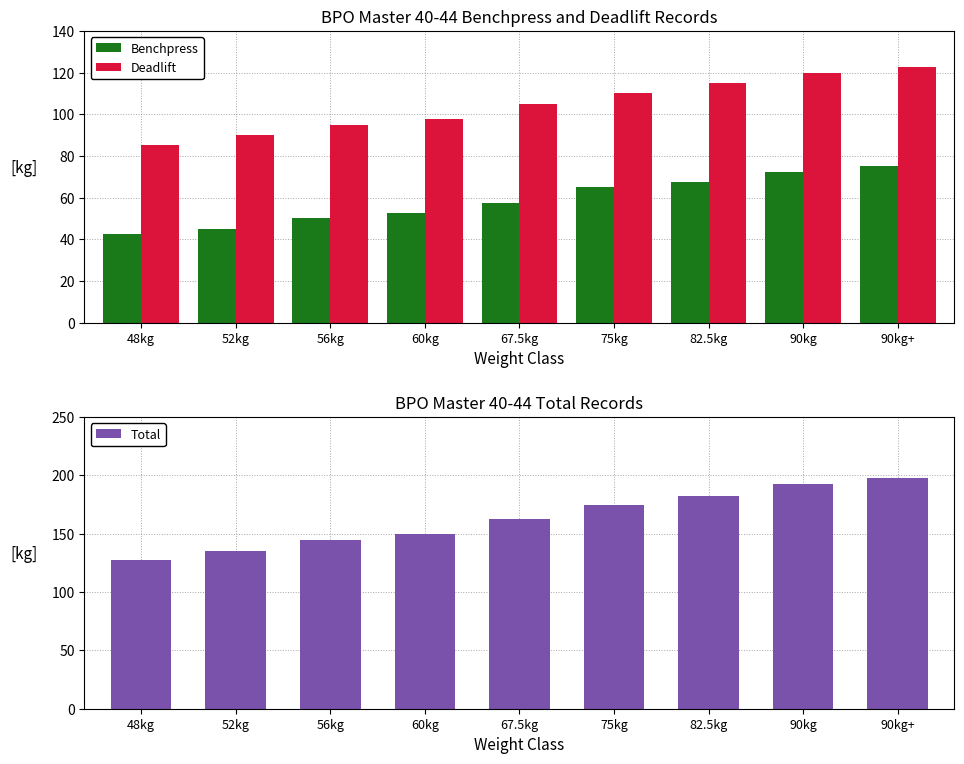

What is the sum of all Deadlift values?

940.0